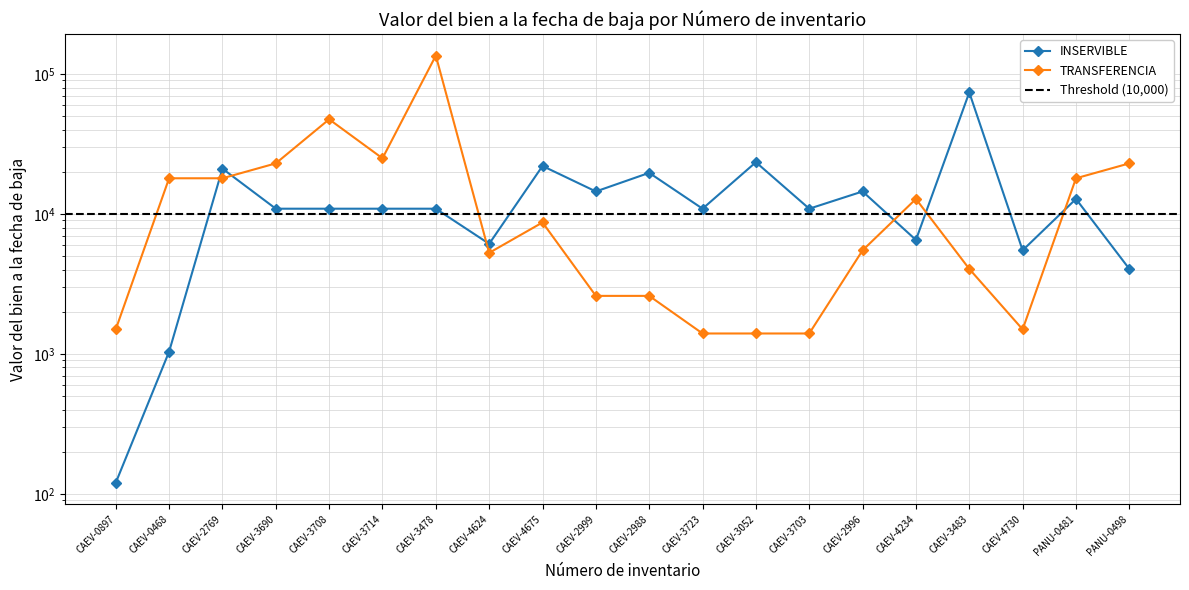

List the series in order of their overall mean, lowest first.

INSERVIBLE, TRANSFERENCIA